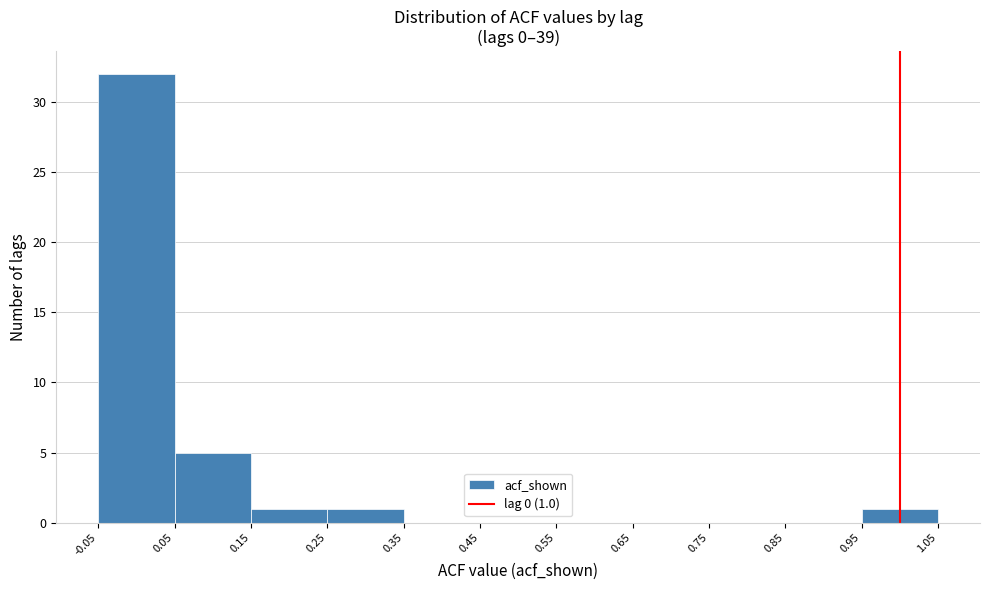

Over which range of the x-axis is the bar tallest?

-0.05 to 0.05